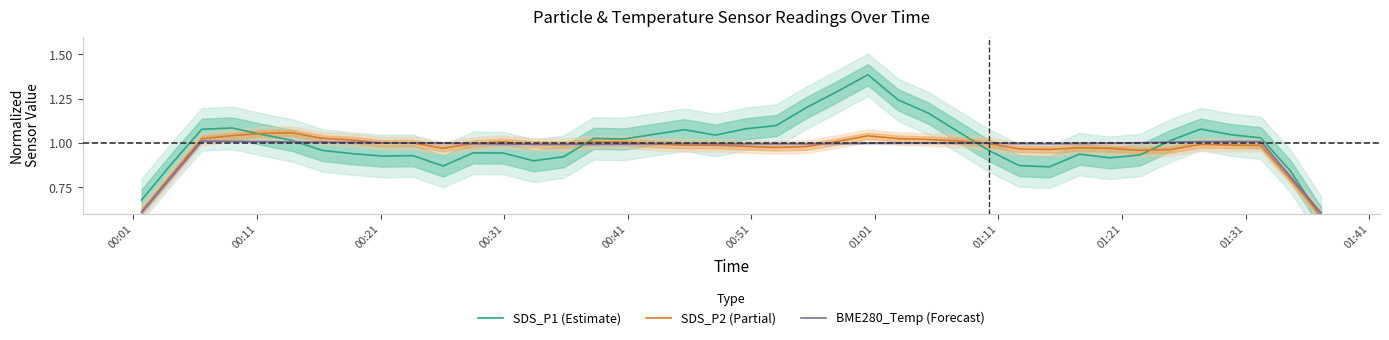

How many data points in SDS_P1 (Estimate) are above 1?

21